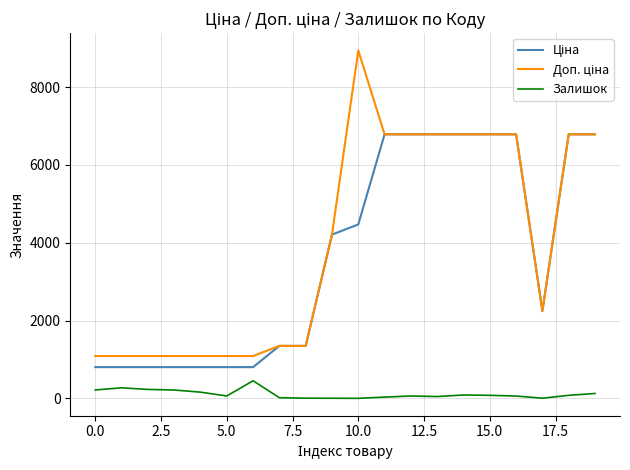

What is the maximum value shown in the chart?

8941.2